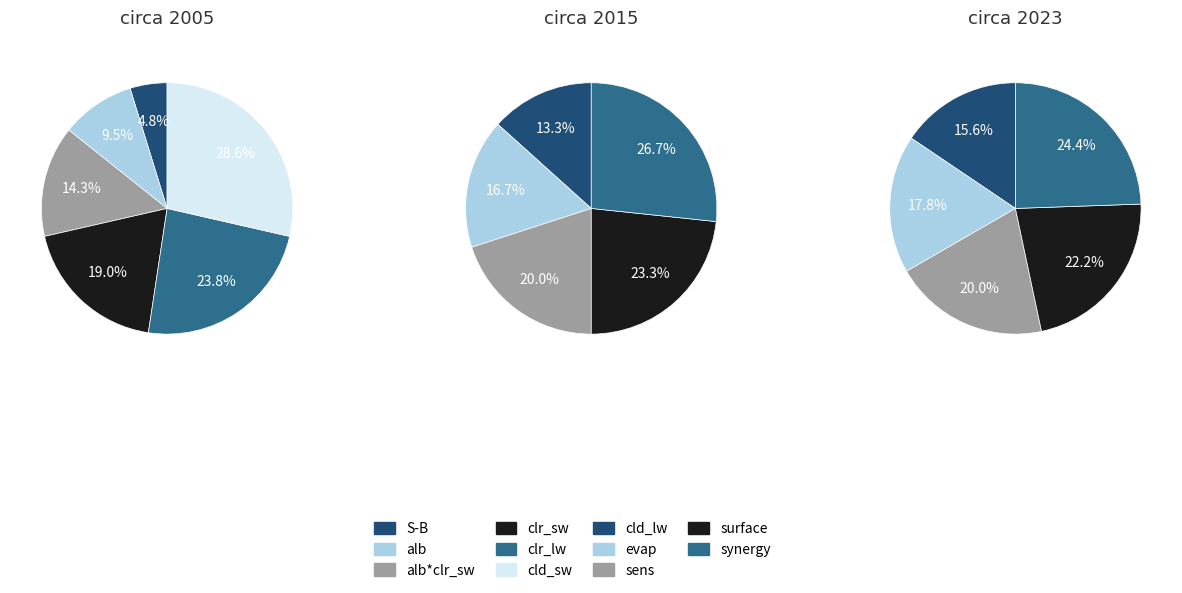

Count the number of slices in the pie.

11